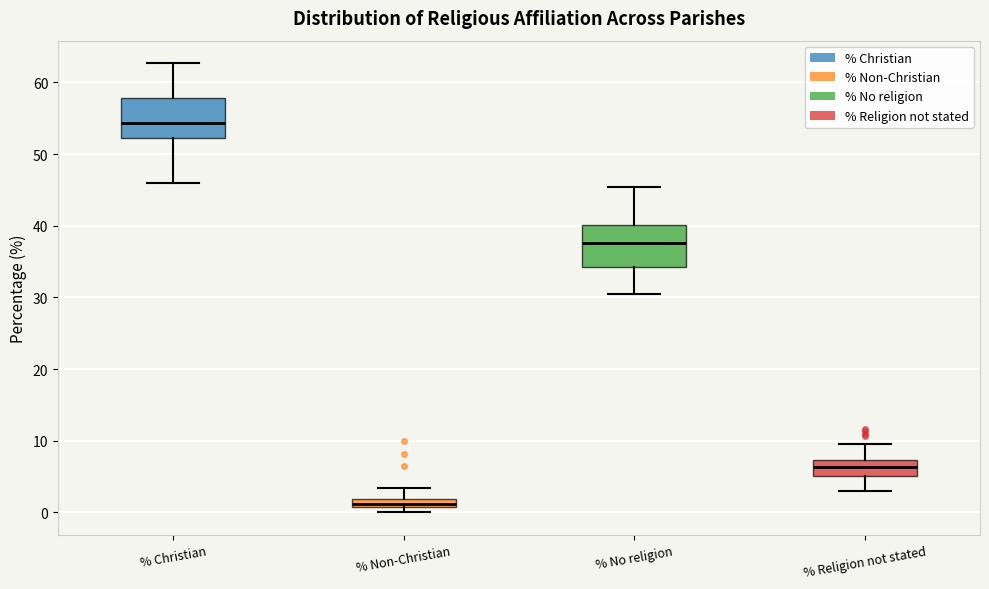

Where does the lower whisker of the box for % Religion not stated end on the y-axis? The values are not printed on the chart, so give them approximately, as read against the axis.

3